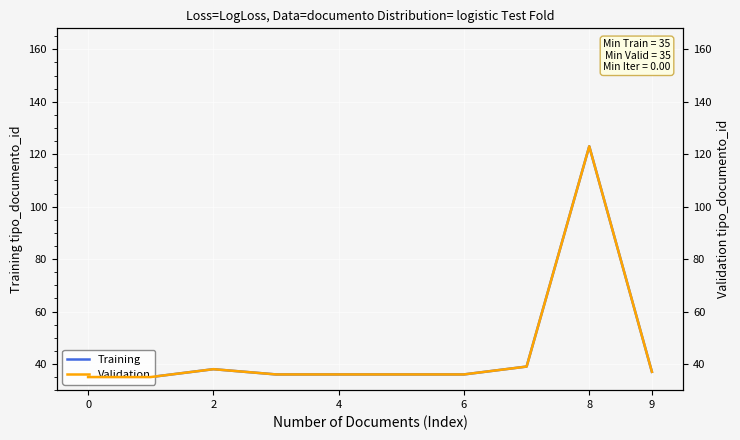

Which series has the largest total across all categories?

Training